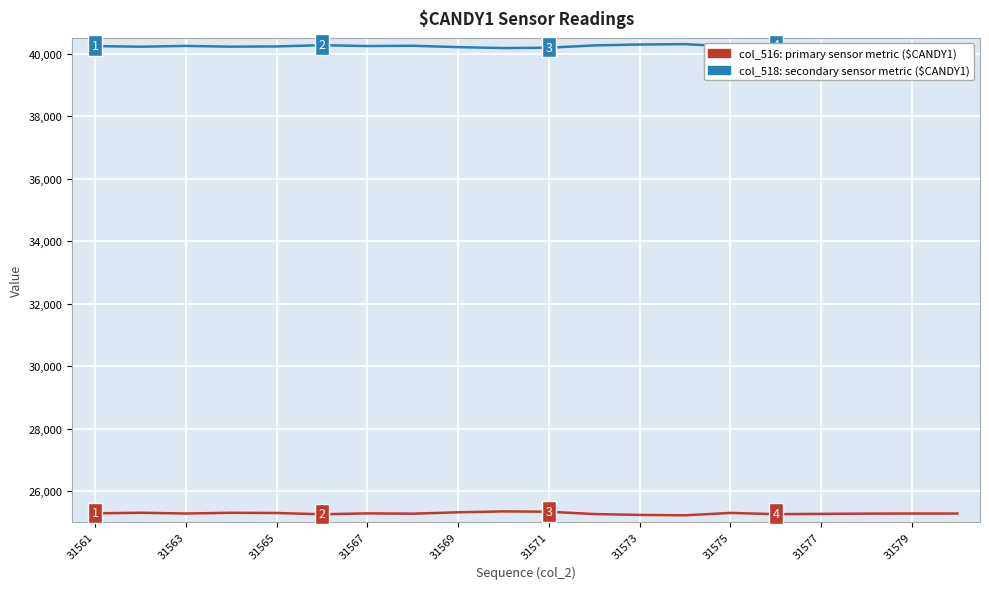

What is the minimum value shown in the chart?

25232